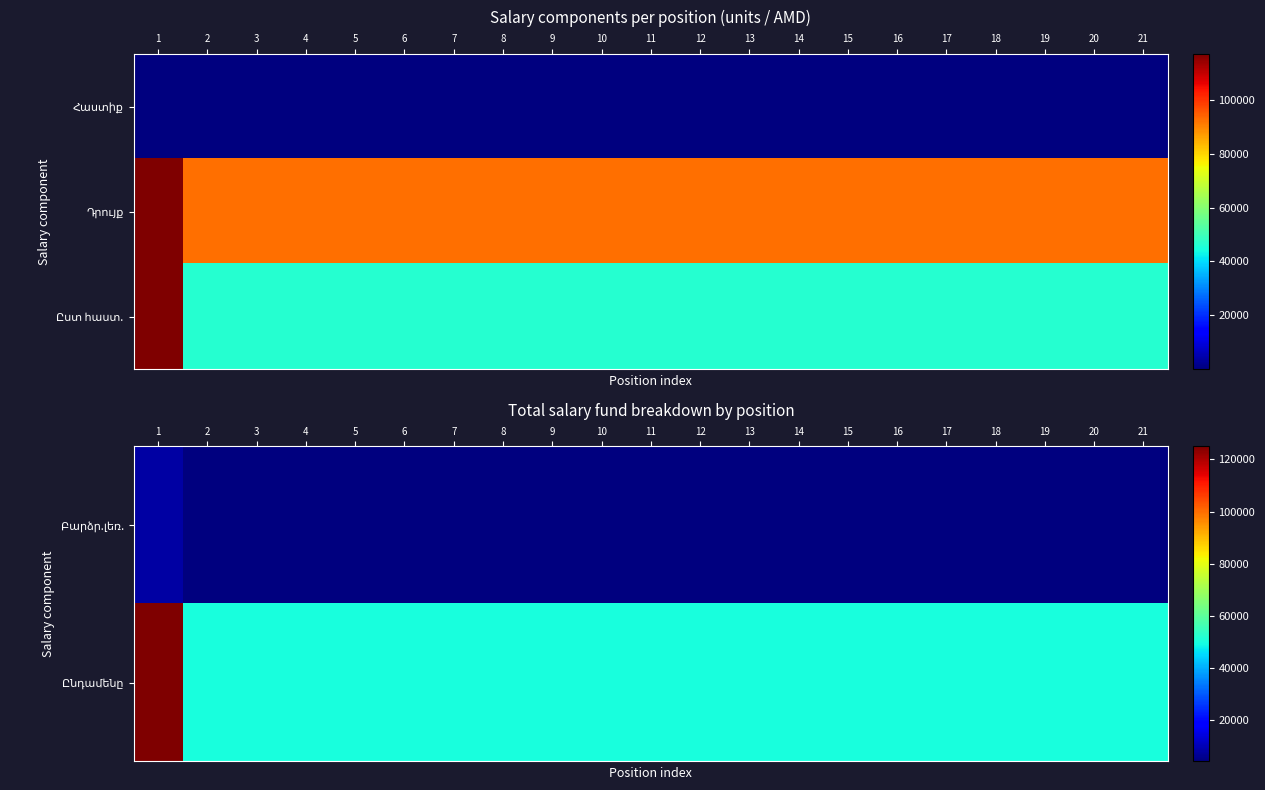

At which category does the chart reach its peak across all series?

1